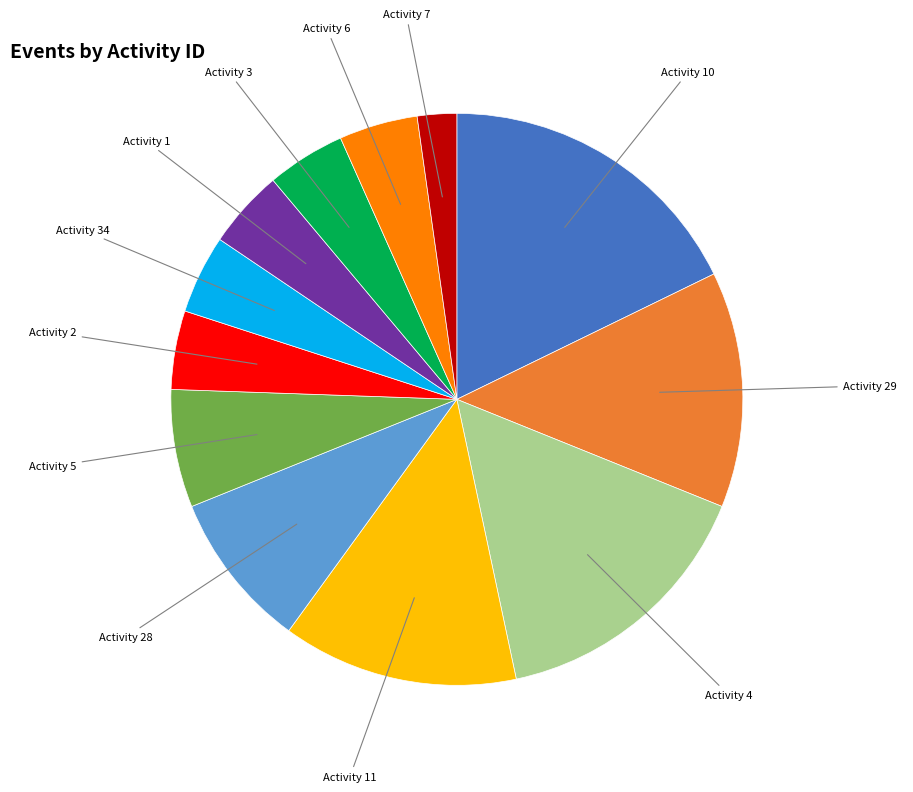

True or false: Activity 34 accounts for 4% of the total.

True